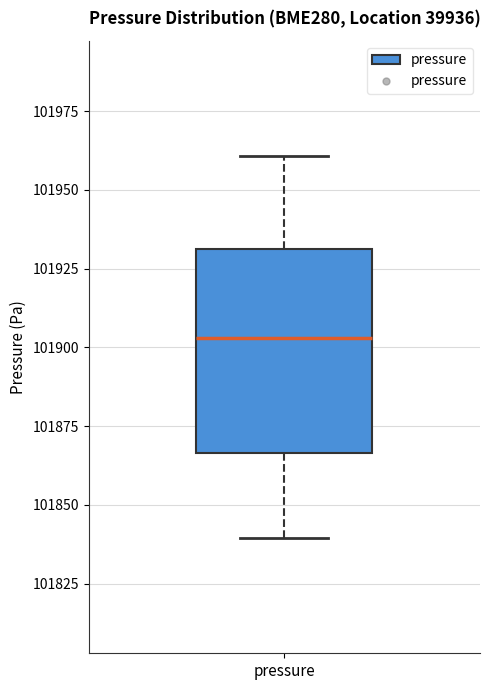

Transcribe this box plot: give where the median line is, the range the box spans, and where the two whiskers end, as read against the y-axis. The values are not printed on the chart, so give them approximately, as read against the axis.

median 101905, box 101865 to 101930, whiskers 101840 to 101960